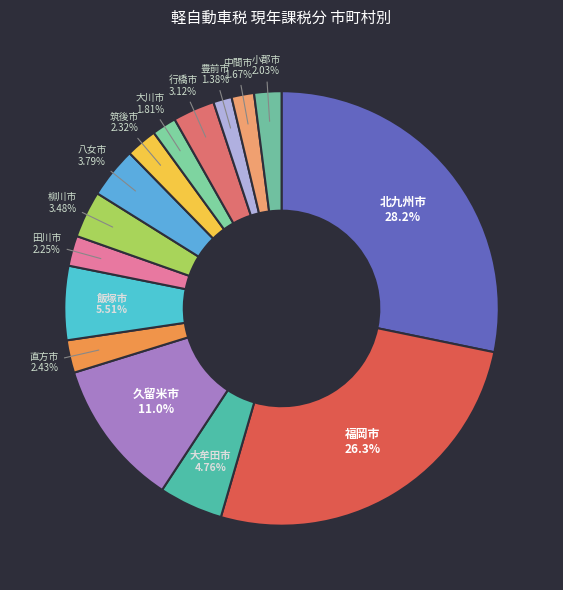

Which slice is the largest?

北九州市